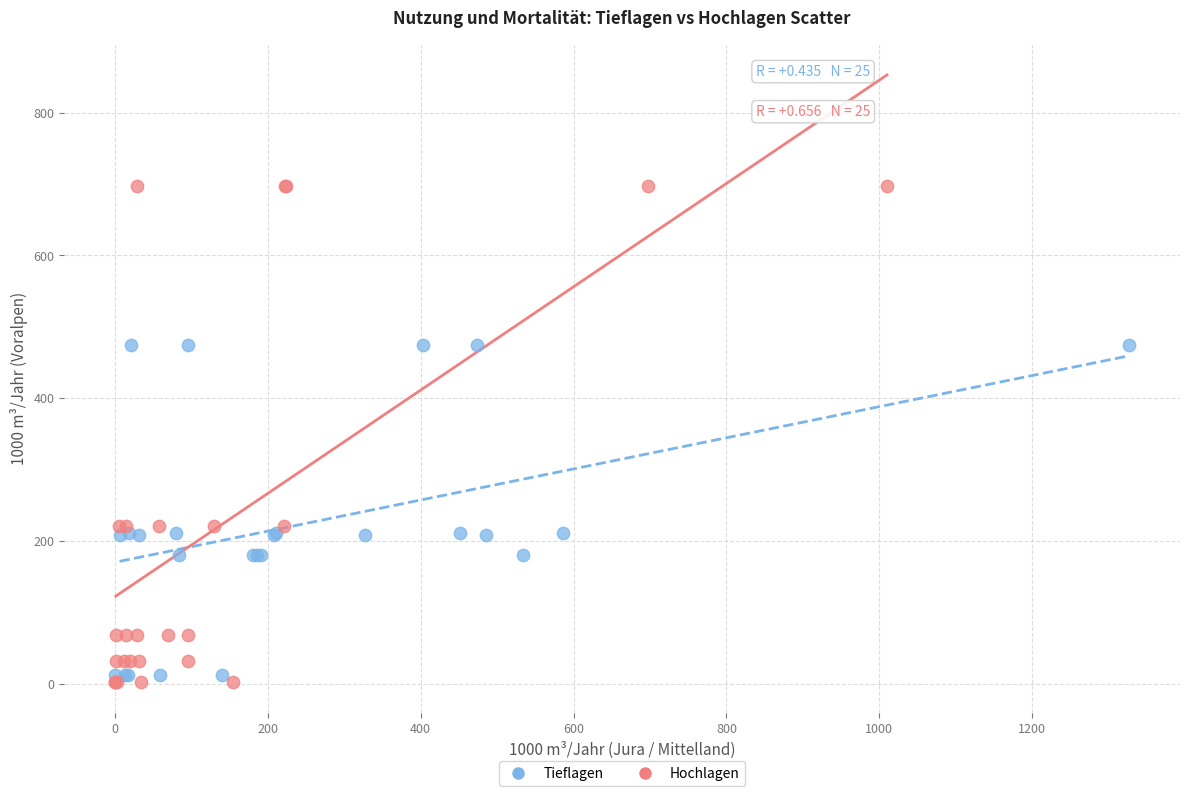

Which series contains the highest Y value?

Hochlagen